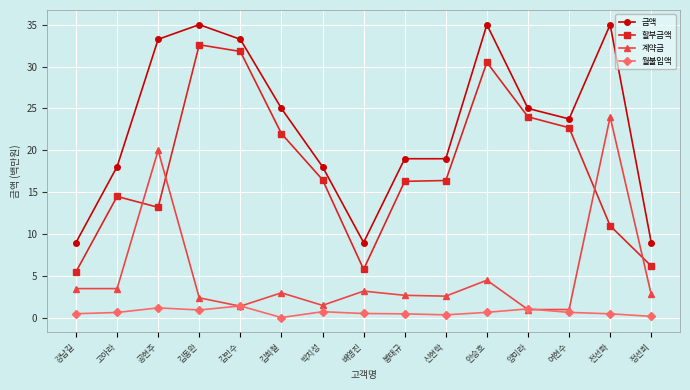

How many values in the 금액 series are below 23?

7